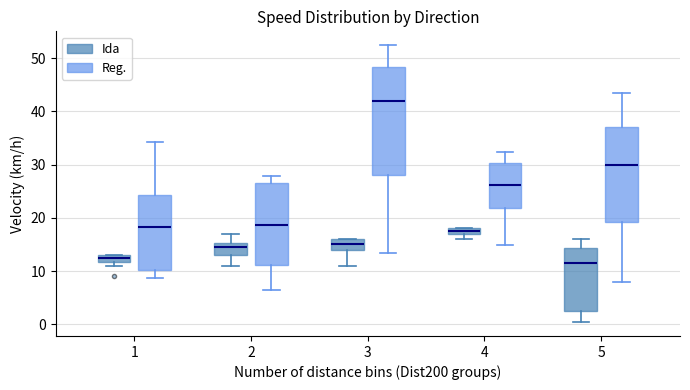

Comparing the boxes themselves (not the whiskers), which one is the tallest?

3 (Reg.)